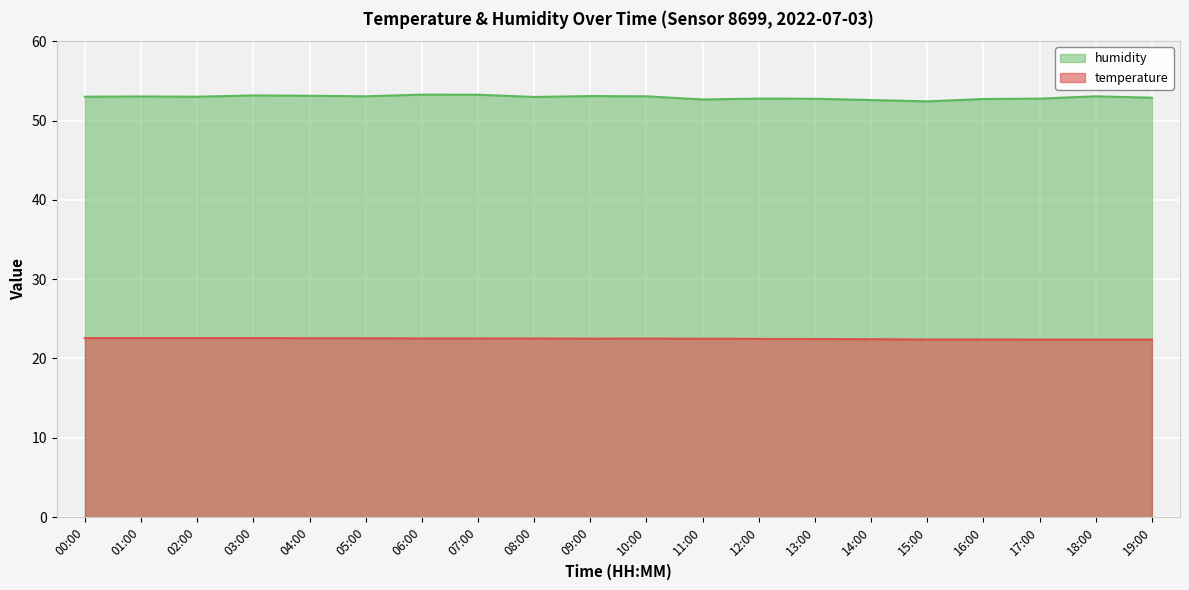

The temperature series shows 22.5 at 09:00. True or false?

True